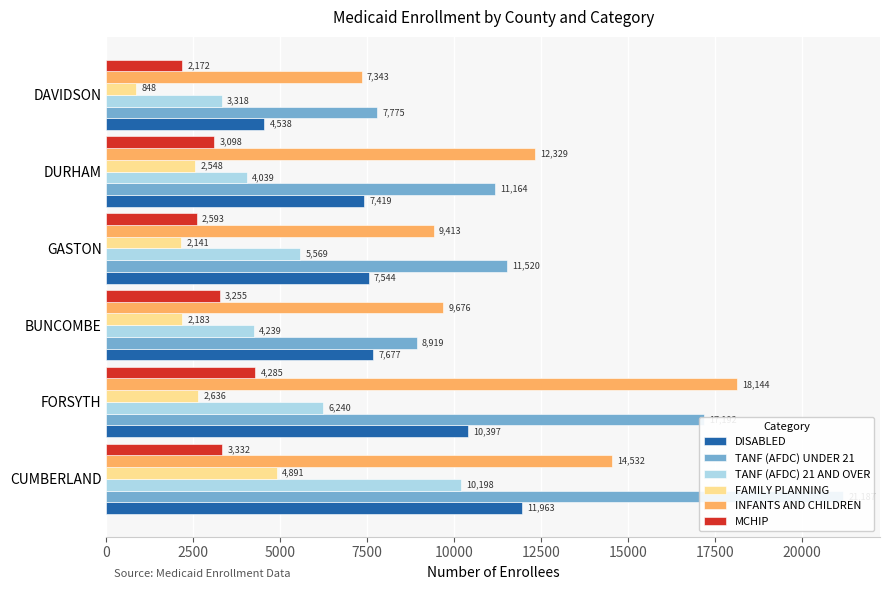

What is the average value of the TANF (AFDC) 21 AND OVER series?

5600